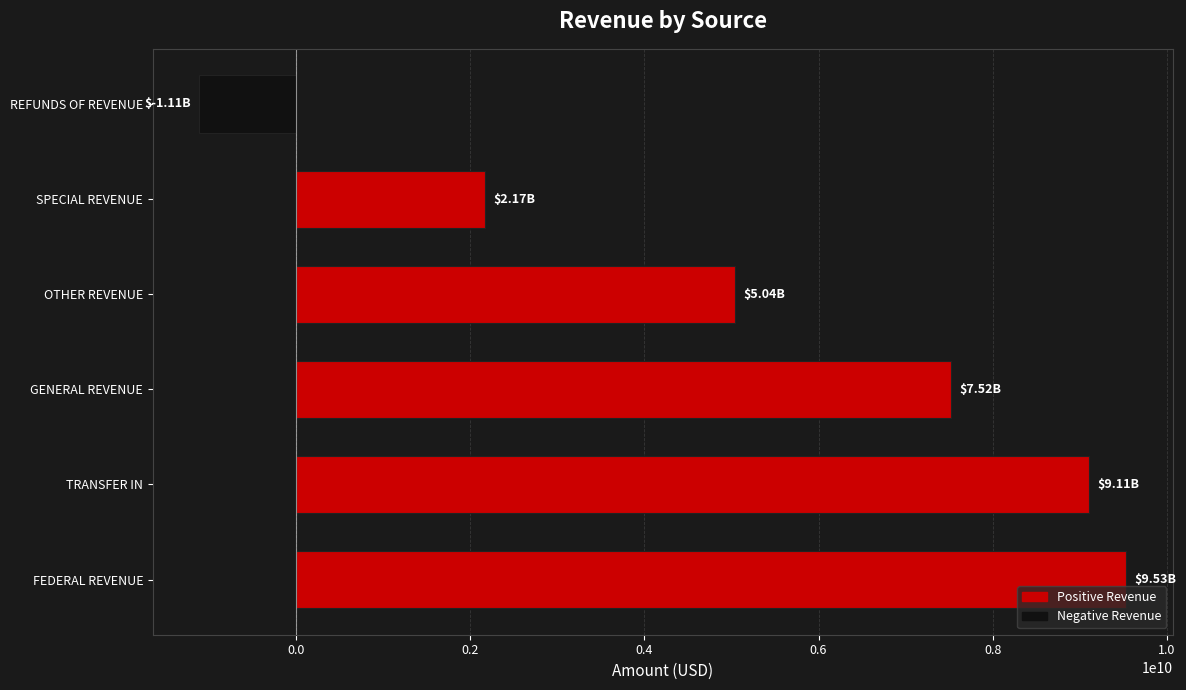

List the labels in order of value, smallest first.

REFUNDS OF REVENUE, SPECIAL REVENUE, OTHER REVENUE, GENERAL REVENUE, TRANSFER IN, FEDERAL REVENUE